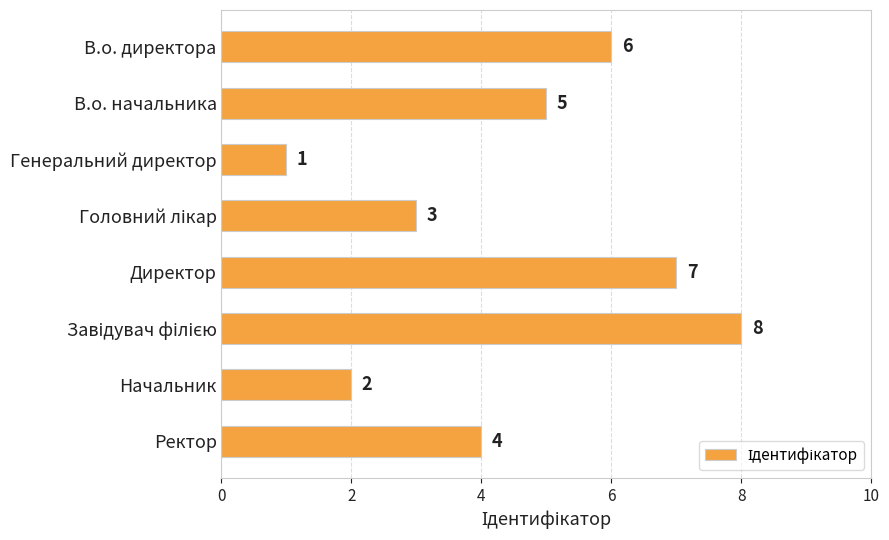

How many data points are less than 5?

4